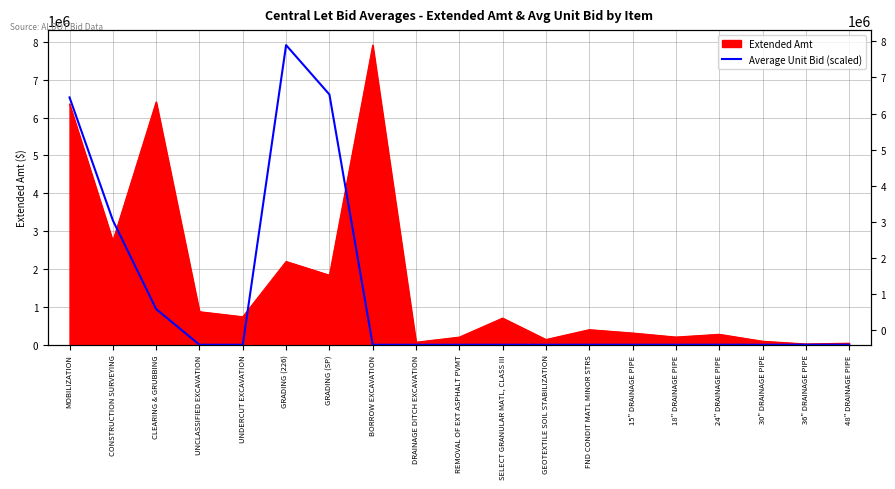

How many data points are less than 648?

9